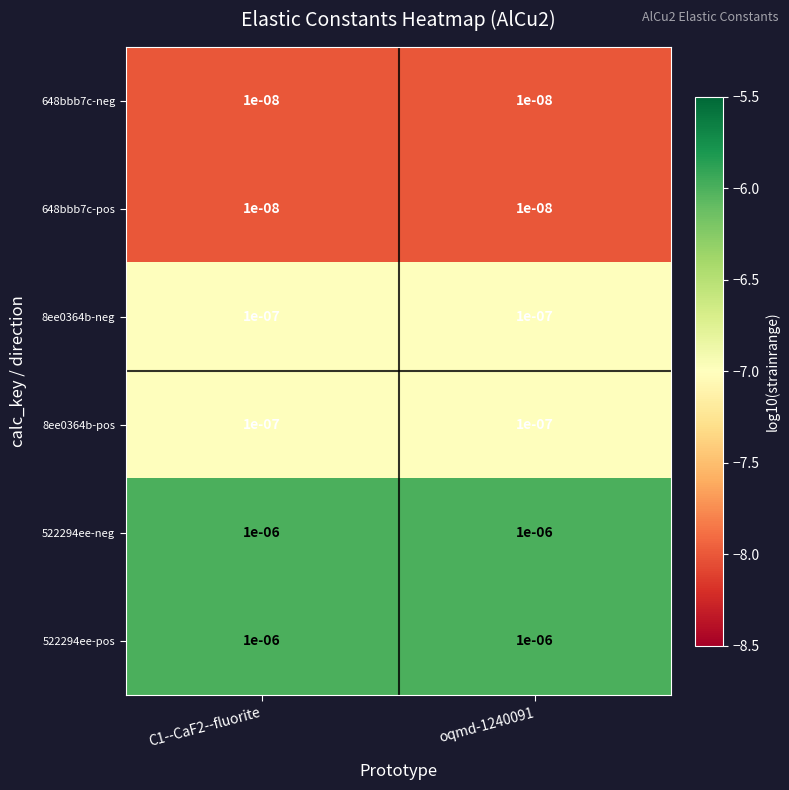

Is the value of 522294ee-neg at oqmd-1240091 greater than the value of 8ee0364b-pos at oqmd-1240091?

Yes